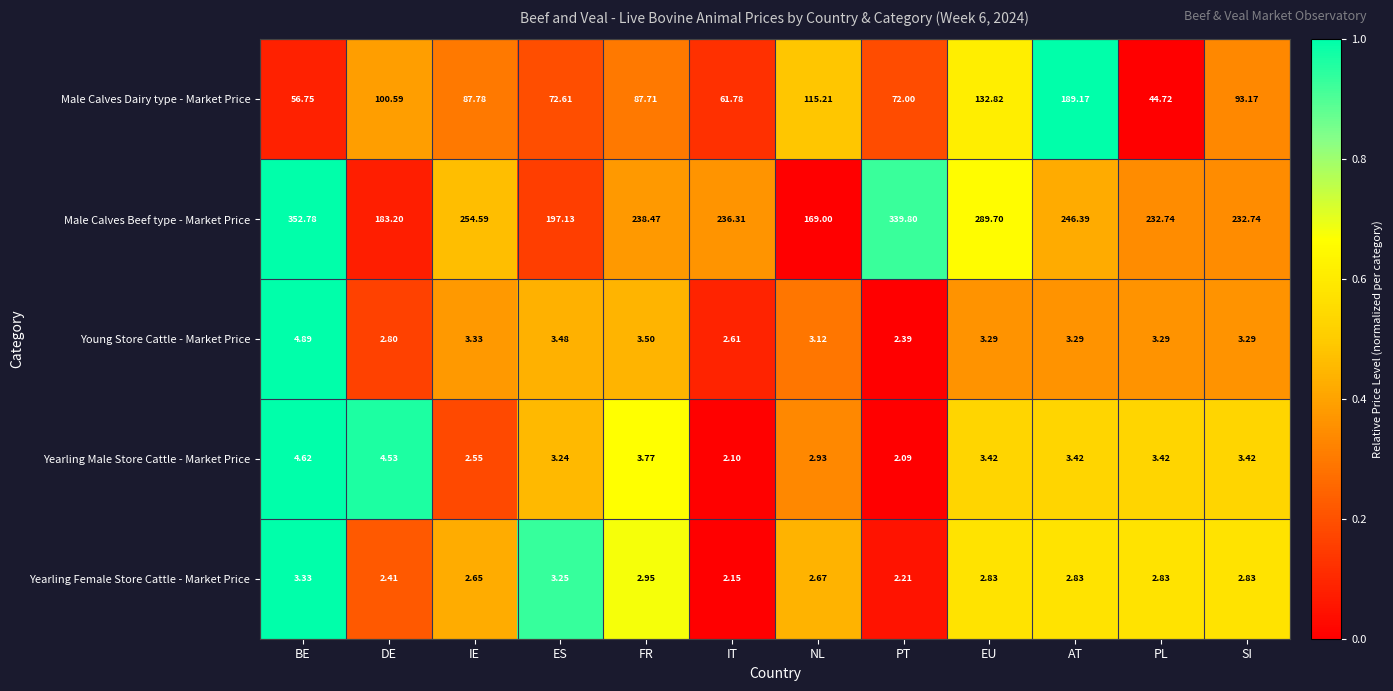

Count the number of data series in this chart.

5